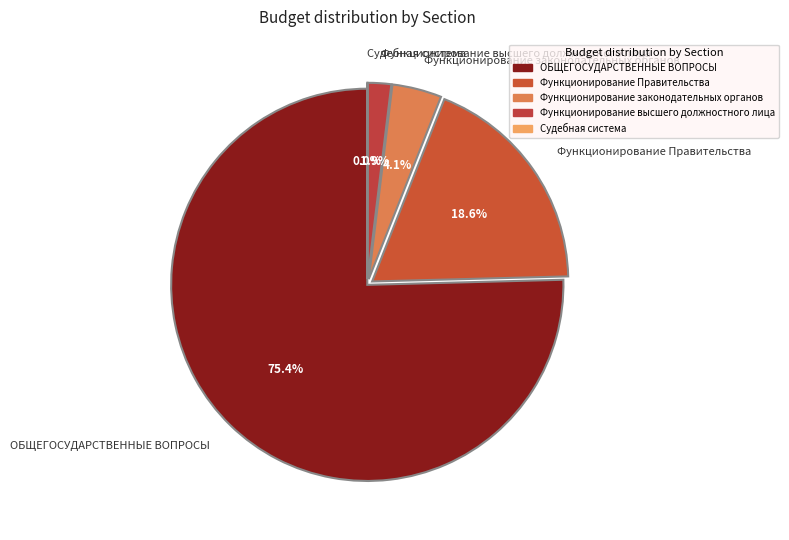

To the nearest percent, what percentage of the pie is Функционирование Правительства?

19%